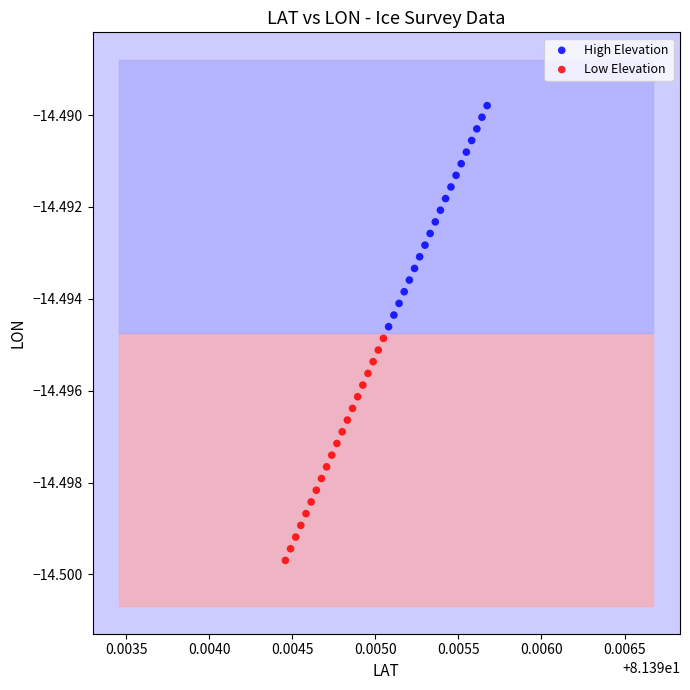

Which series contains the highest Y value?

High Elevation